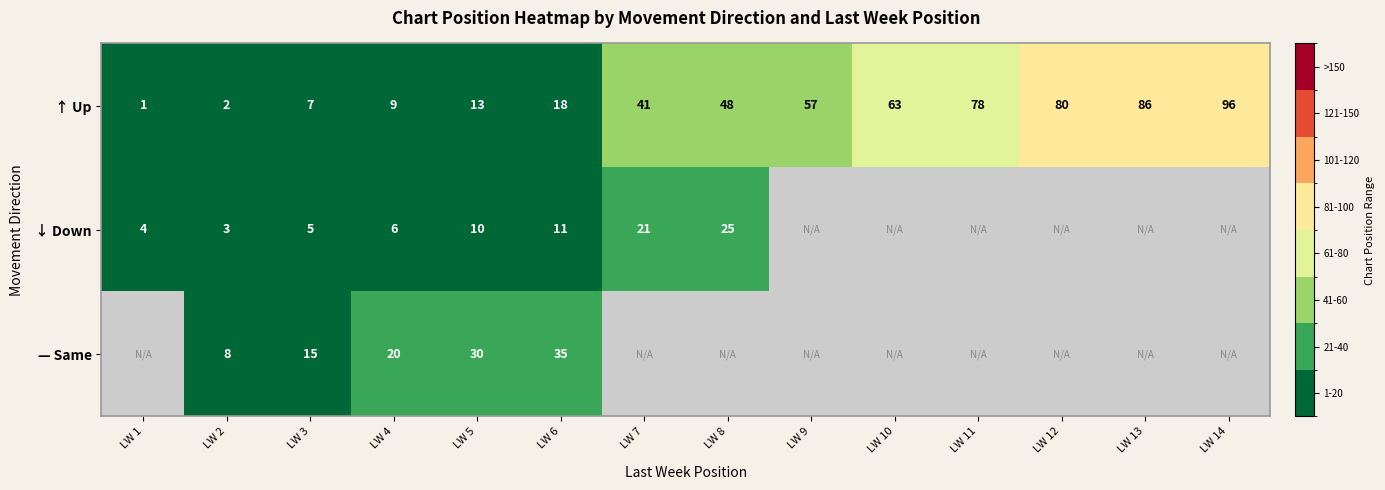

What is the total value across all series at LW 2?

13